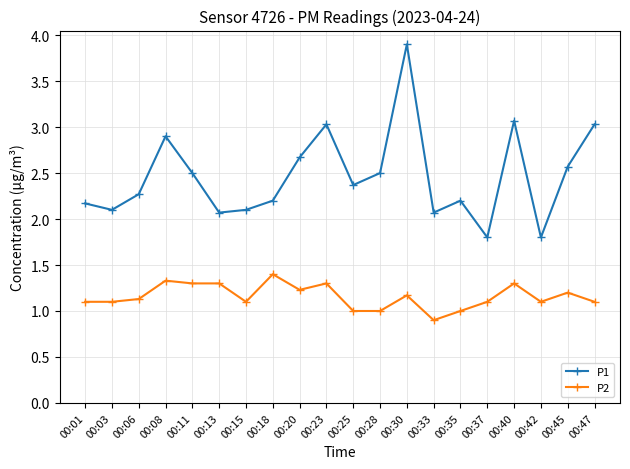

Where does the P2 series first go above 1?

00:01